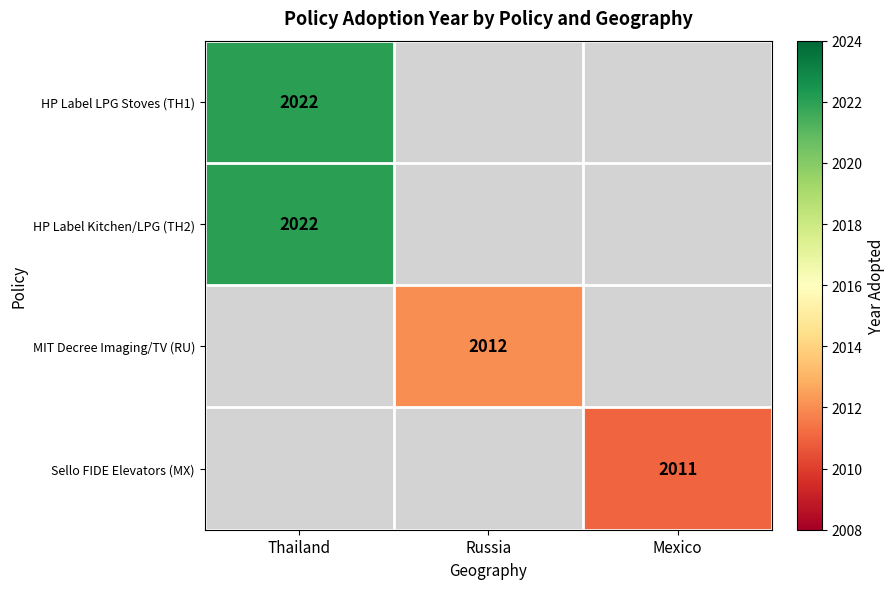

At which category does the chart reach its peak across all series?

Thailand